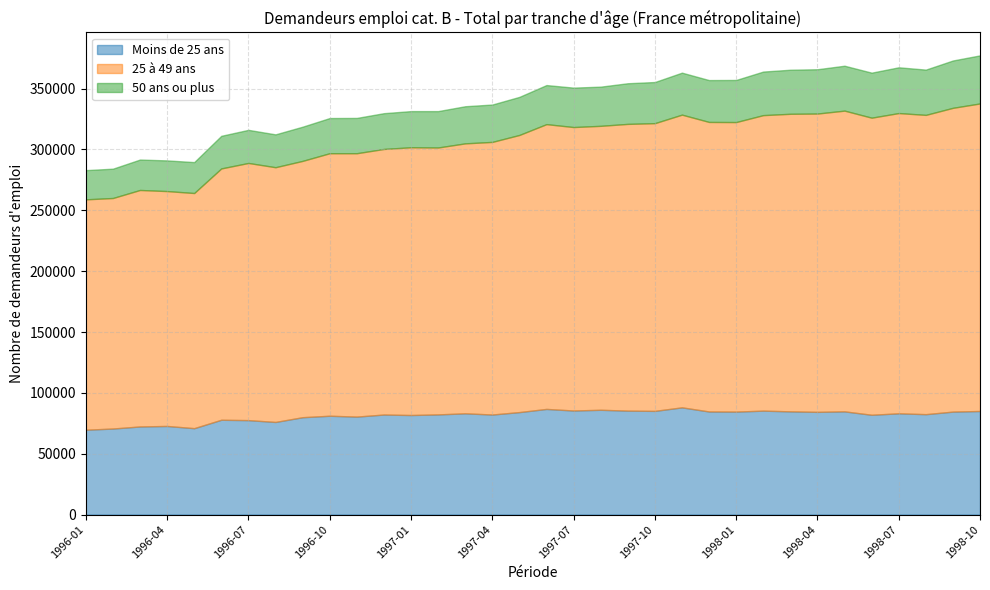

Which series has the largest range (max minus min)?

25 à 49 ans